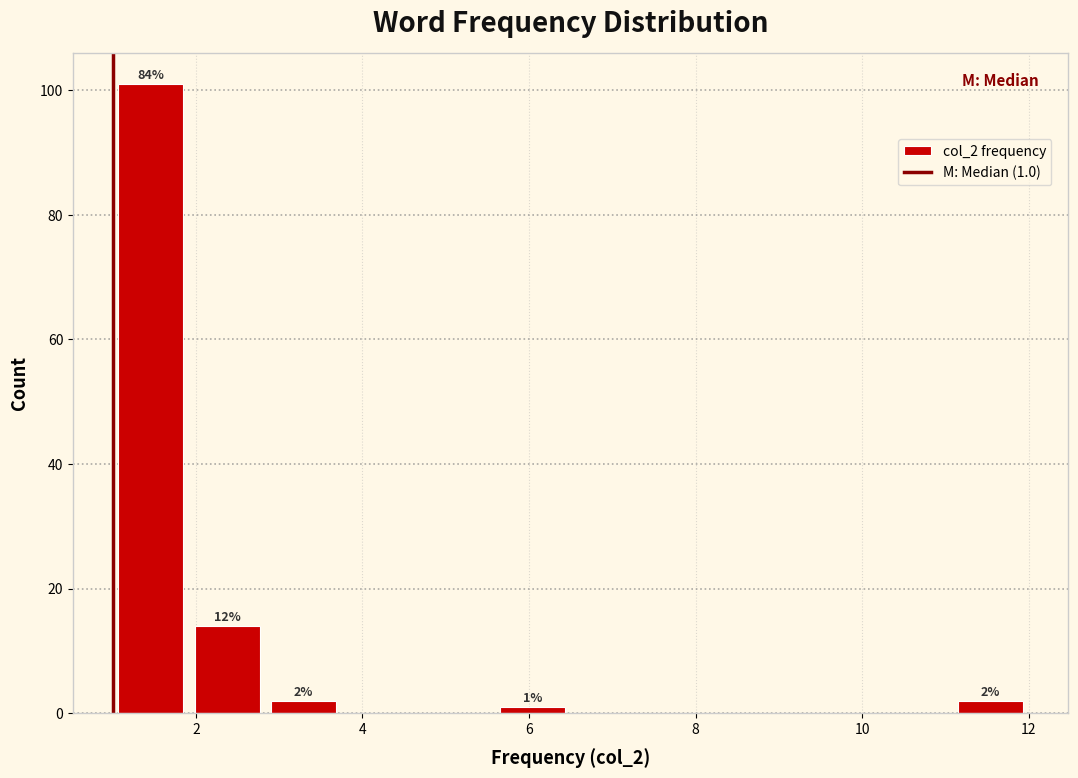

Over which range of the x-axis is the bar tallest?

1.0 to 2.0